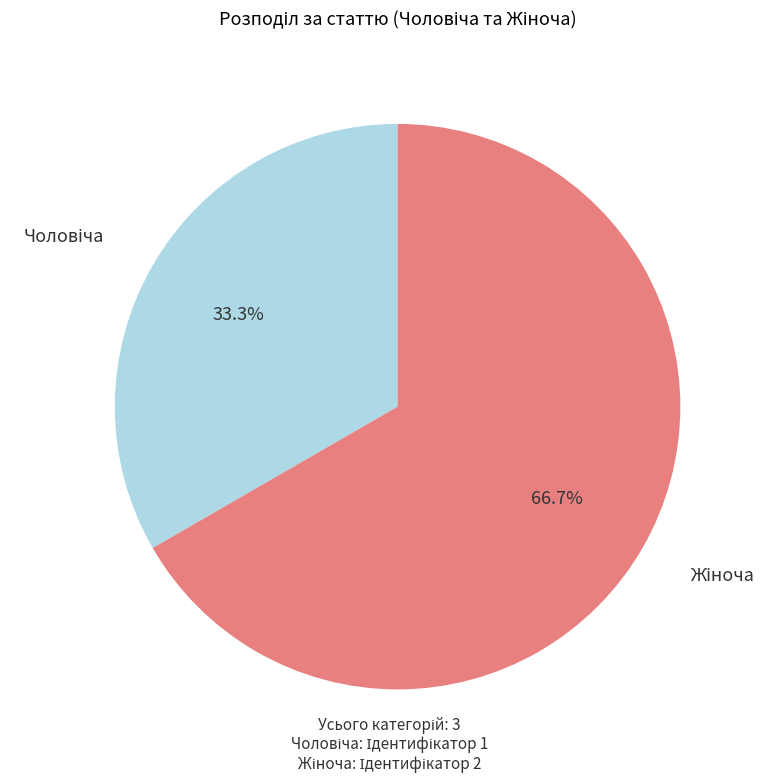

Does any single category account for the majority?

Yes